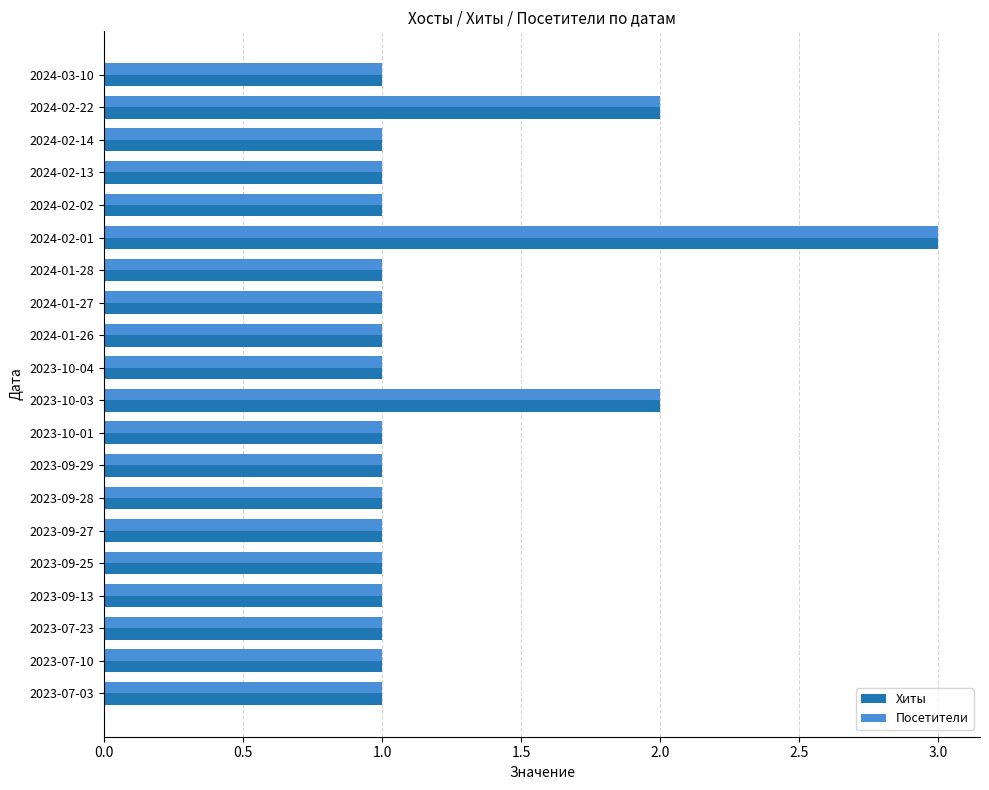

Count the number of data series in this chart.

2